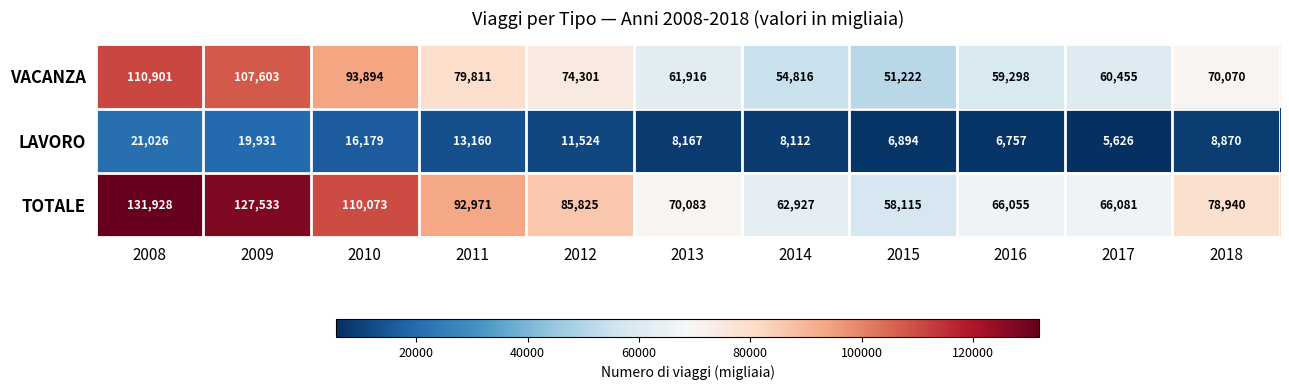

Rank the series by their maximum value, from highest to lowest.

TOTALE, VACANZA, LAVORO